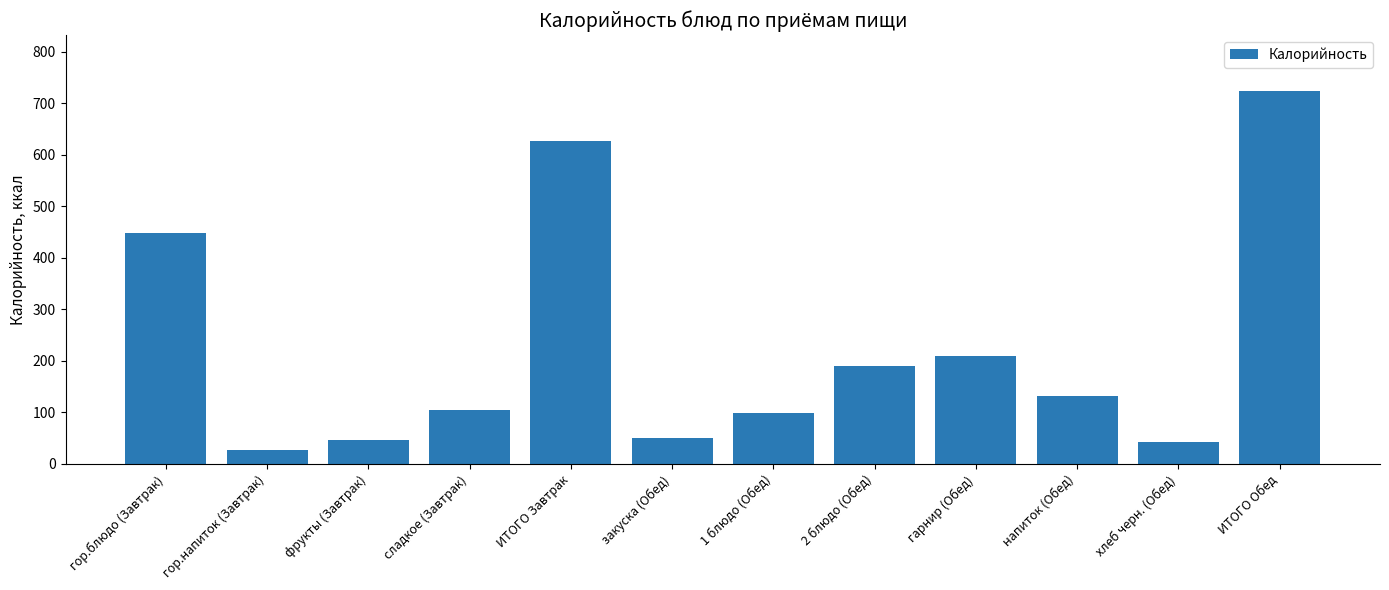

How many categories are shown in the chart?

12